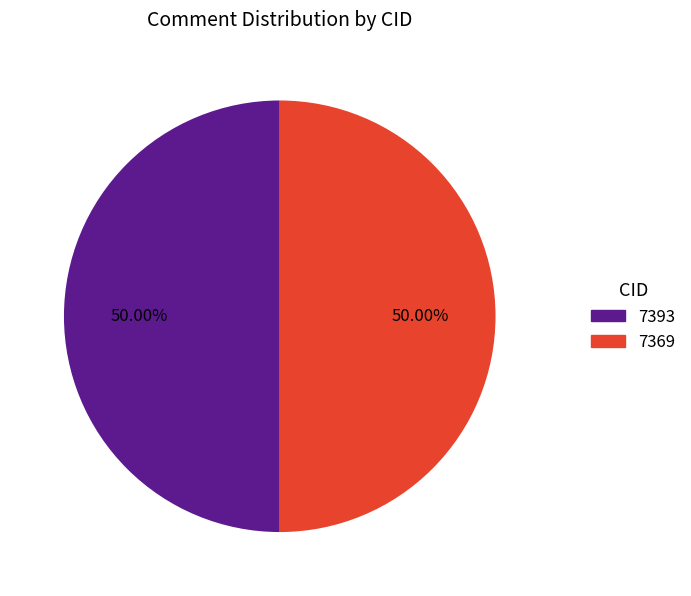

True or false: 7369 accounts for 50% of the total.

True